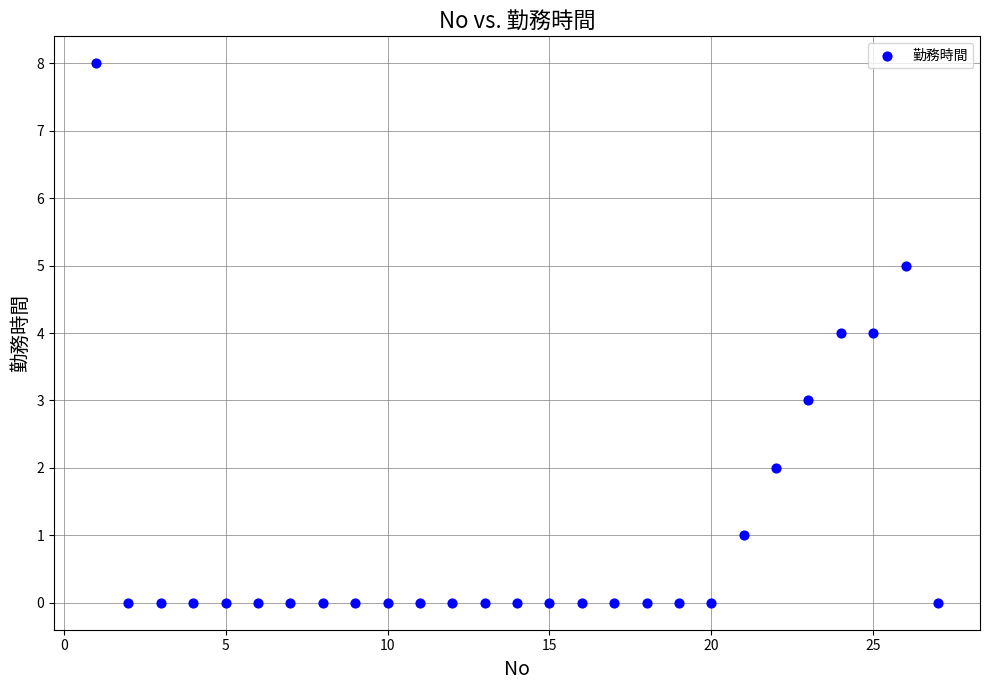

What is the range of Y values (max minus min)?

8